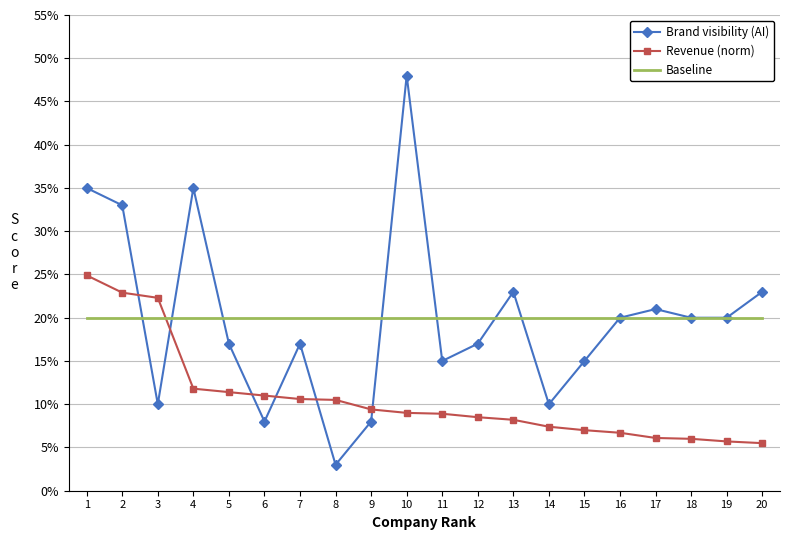

The Revenue (norm) series shows 0.1 at 13. True or false?

False